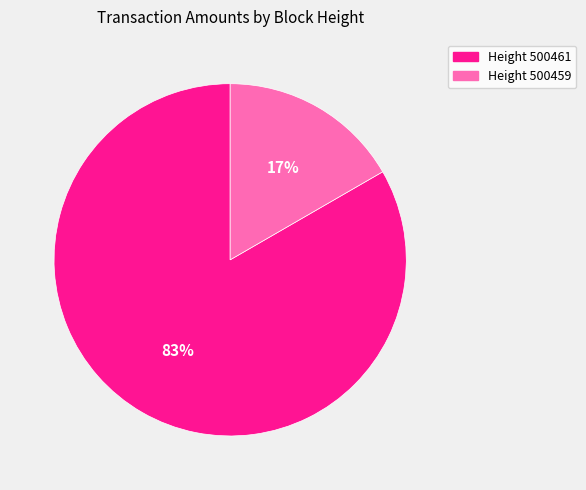

Which category has the biggest portion of the pie?

Height 500461